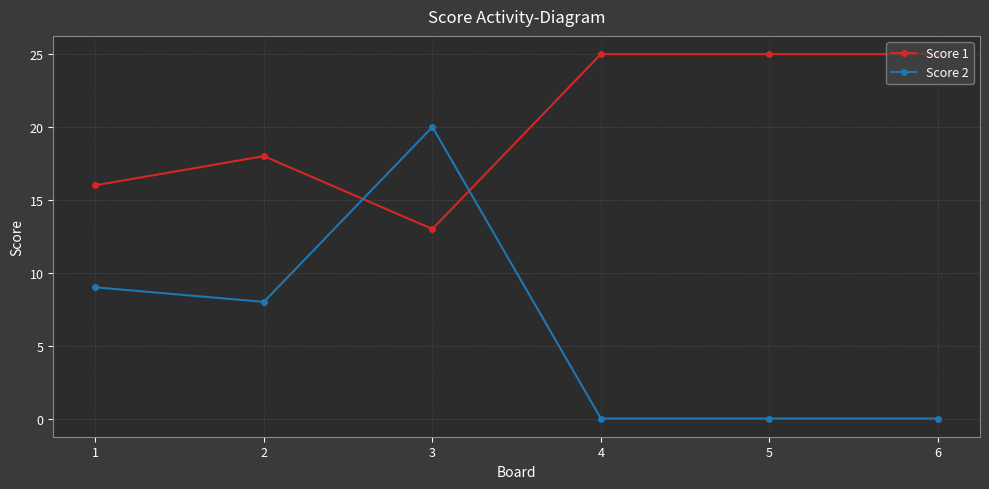

Which series has the widest spread of values?

Score 2